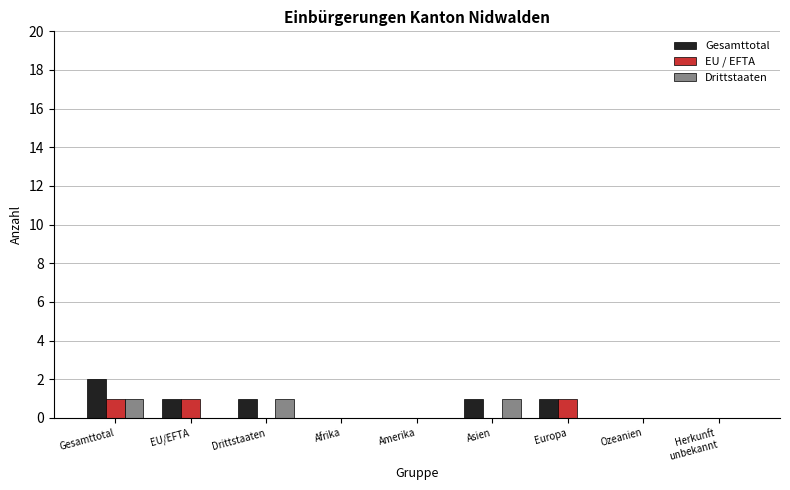

True or false: EU / EFTA has a value of 0 at Europa.

False